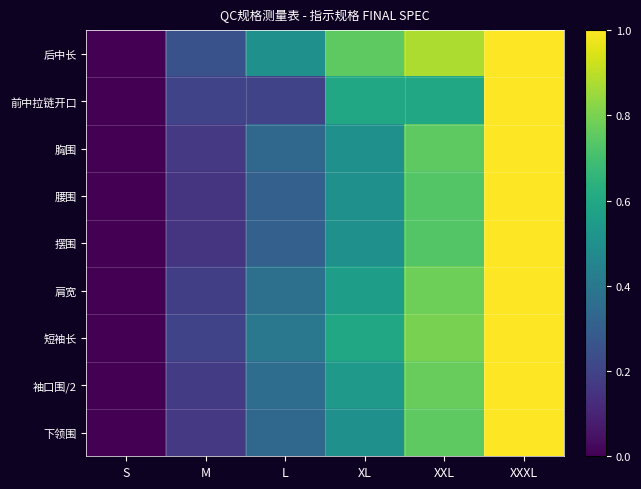

Reading left to right, transcribe all the data shown in this chart.

后中长: S=0.0	M=0.2	L=0.5	XL=0.8	XXL=0.9	XXXL=1.0
前中拉链开口: S=0.0	M=0.2	L=0.2	XL=0.6	XXL=0.6	XXXL=1.0
胸围: S=0.0	M=0.2	L=0.3	XL=0.5	XXL=0.8	XXXL=1.0
腰围: S=0.0	M=0.2	L=0.3	XL=0.5	XXL=0.7	XXXL=1.0
摆围: S=0.0	M=0.2	L=0.3	XL=0.5	XXL=0.7	XXXL=1.0
肩宽: S=0.0	M=0.2	L=0.4	XL=0.6	XXL=0.8	XXXL=1.0
短袖长: S=0.0	M=0.2	L=0.4	XL=0.6	XXL=0.8	XXXL=1.0
袖口围/2: S=0.0	M=0.2	L=0.4	XL=0.5	XXL=0.8	XXXL=1.0
下领围: S=0.0	M=0.2	L=0.3	XL=0.5	XXL=0.8	XXXL=1.0